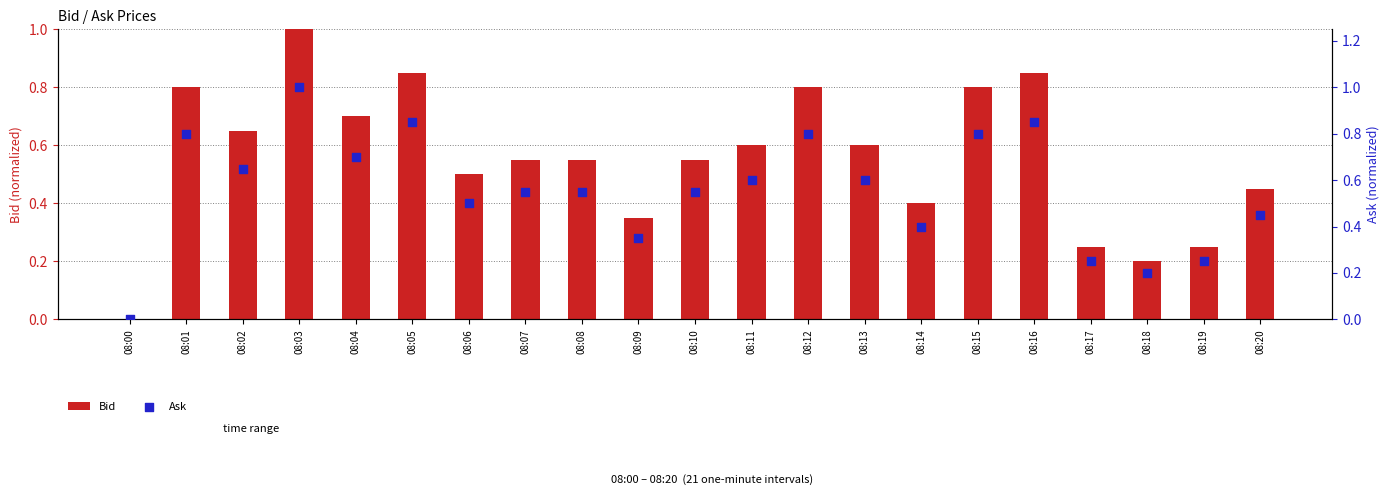

At which category is the sum across all series the highest?

08:03